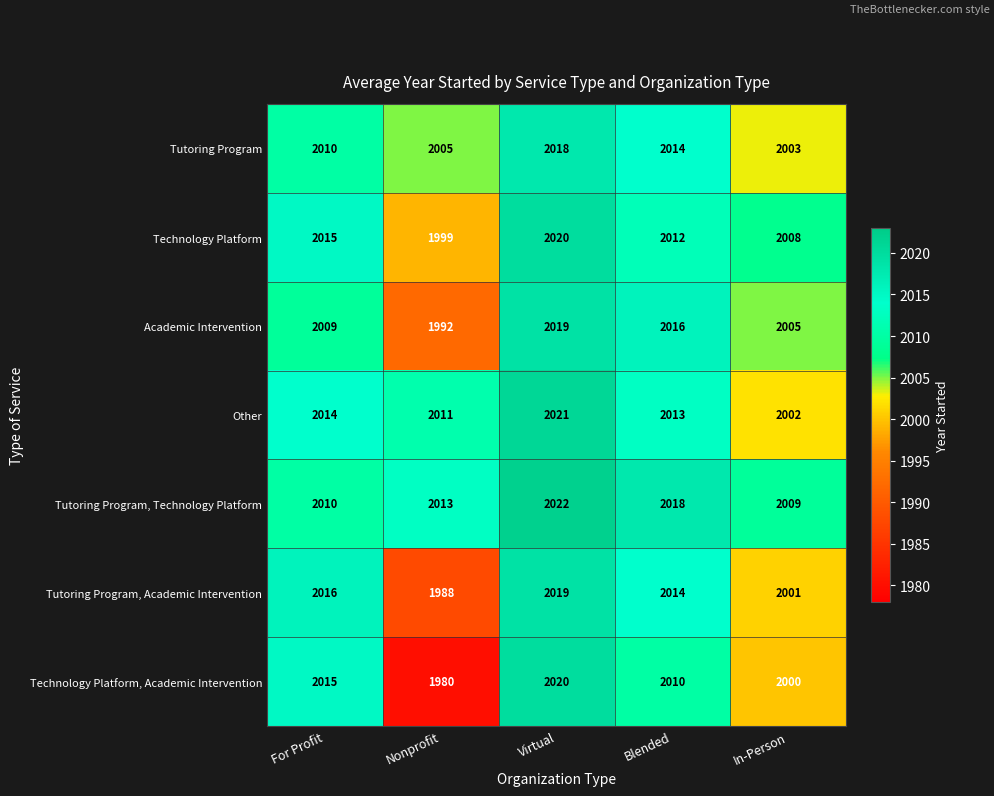

Which label corresponds to the smallest value in the chart?

Nonprofit